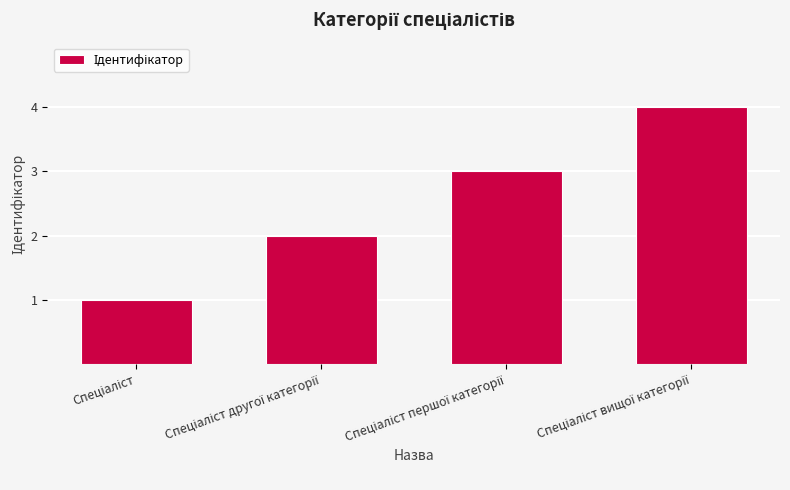

Does the chart contain stacked bars?

No